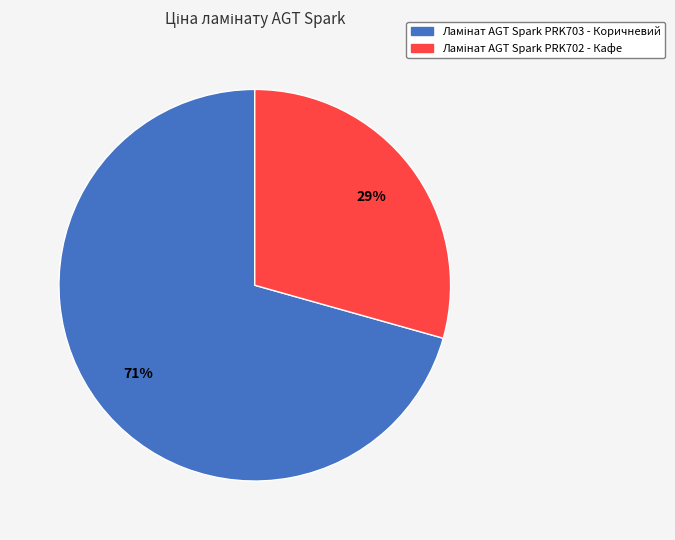

To the nearest percent, what is the average slice percentage?

50%